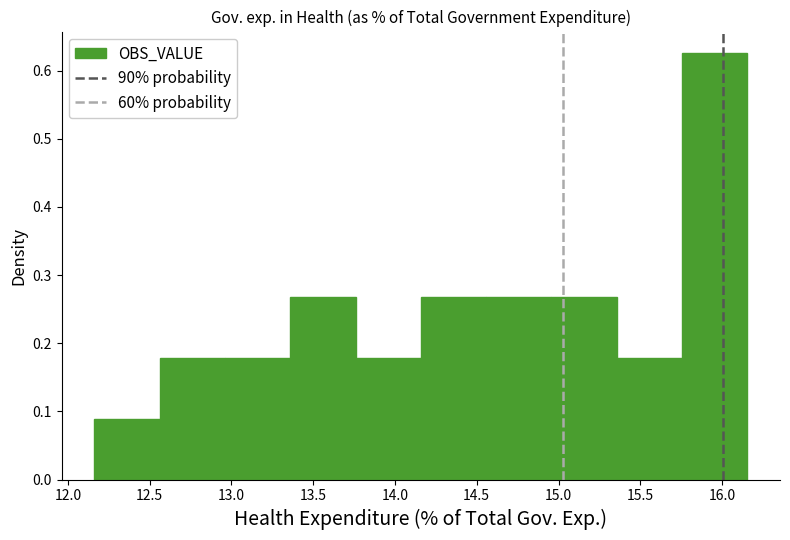

Reading left to right, list every bar in this chart as the range it spans on the x-axis followed by its height. Neither the bar edges nor the heights are printed on the chart, so give them approximately, as read against the axes.

12.15 to 12.55: 0.09
12.55 to 12.95: 0.18
12.95 to 13.35: 0.18
13.35 to 13.75: 0.27
13.75 to 14.15: 0.18
14.15 to 14.55: 0.27
14.55 to 14.95: 0.27
14.95 to 15.35: 0.27
15.35 to 15.75: 0.18
15.75 to 16.15: 0.63